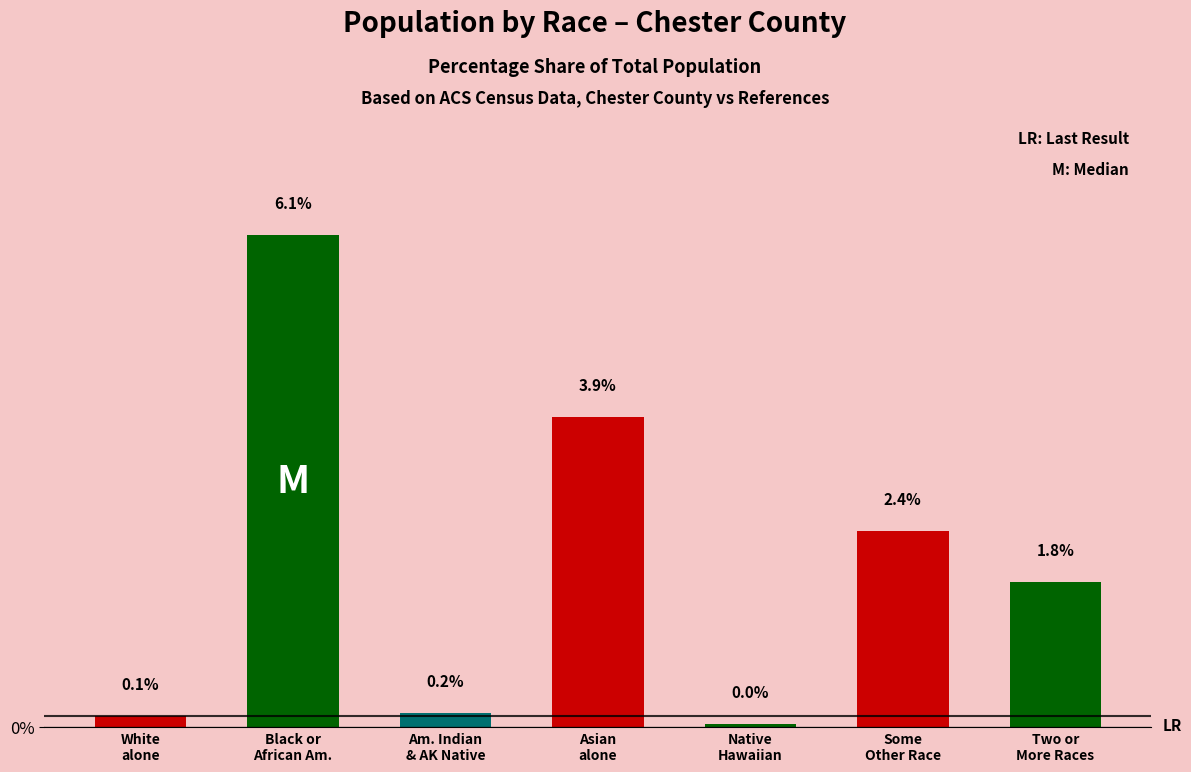

Are the bars horizontal?

No